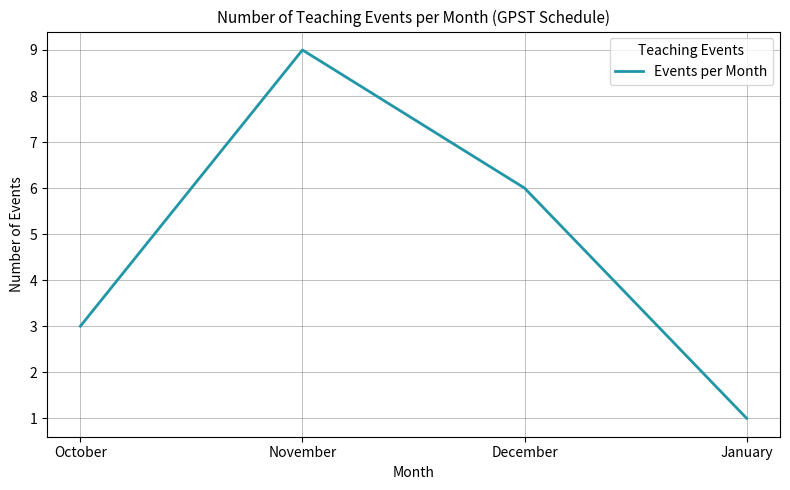

The chart shows a value of 1 at October. True or false?

False